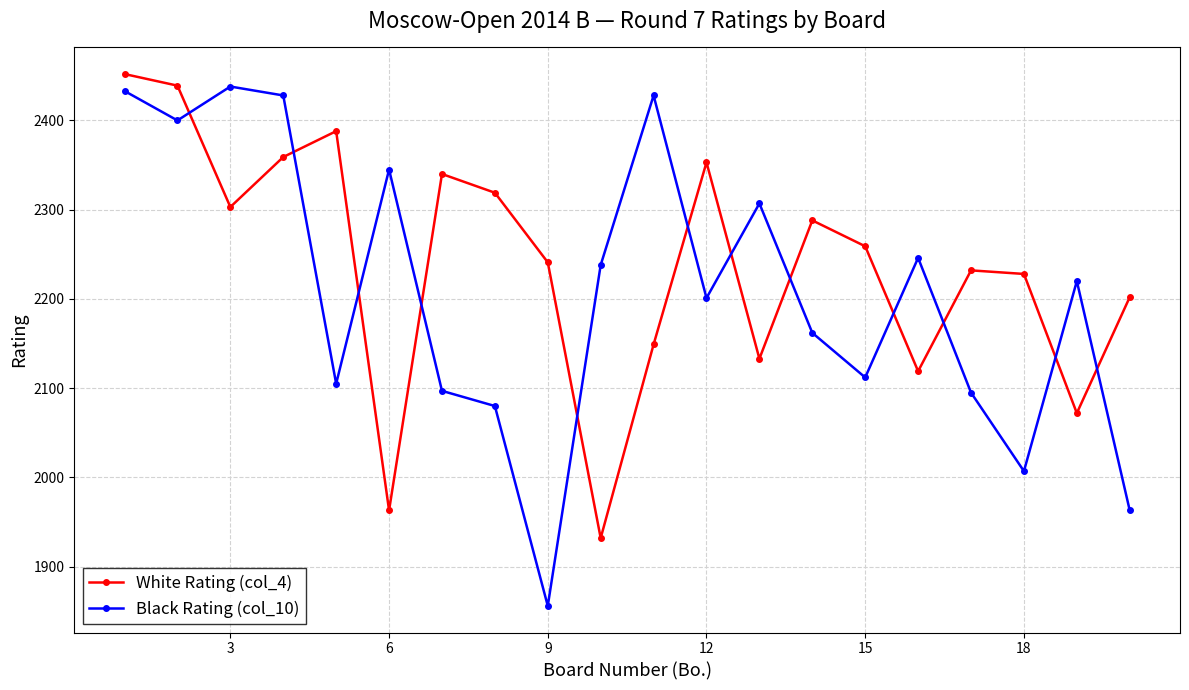

At how many categories does at least one series exceed 2028?

20